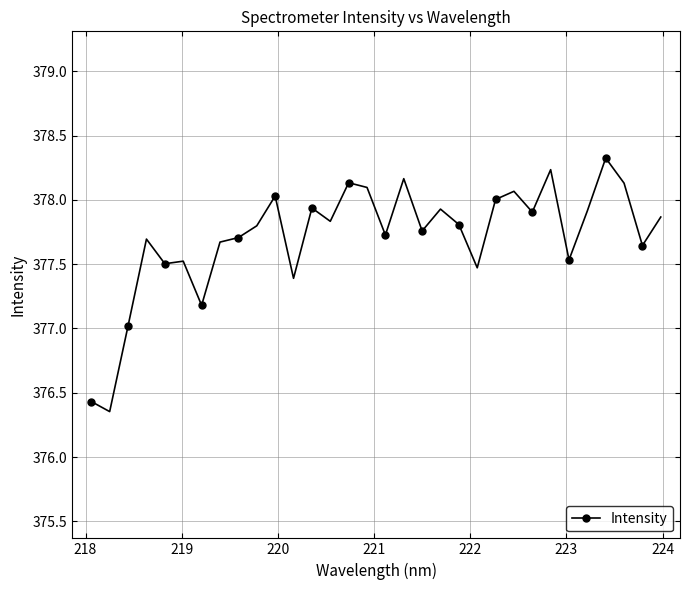

What is the average value?

377.7